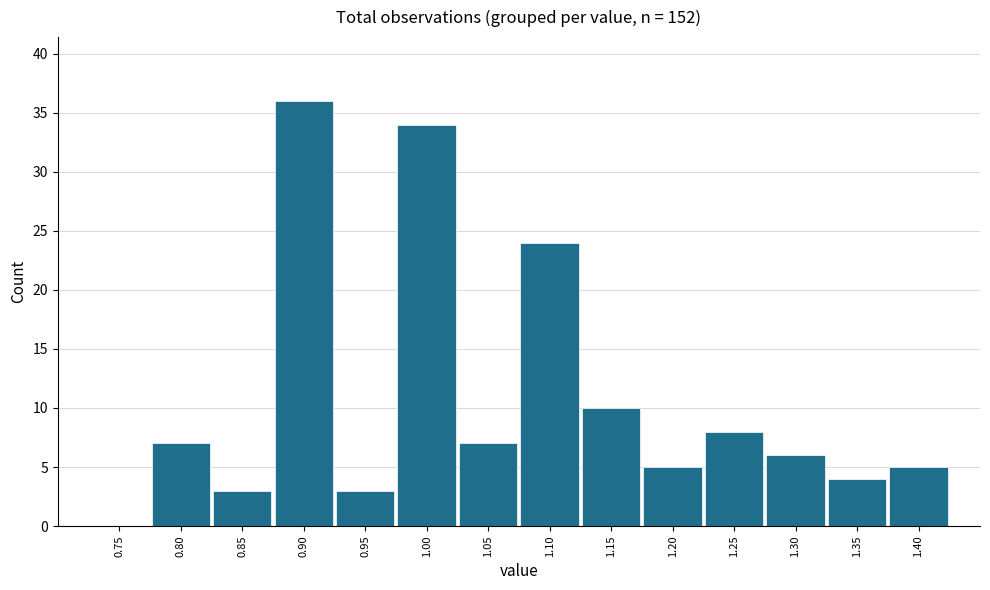

Reading left to right, list all the values displayed in this chart.

0.75=0	0.80=7	0.85=3	0.90=36	0.95=3	1.00=34	1.05=7	1.10=24	1.15=10	1.20=5	1.25=8	1.30=6	1.35=4	1.40=5